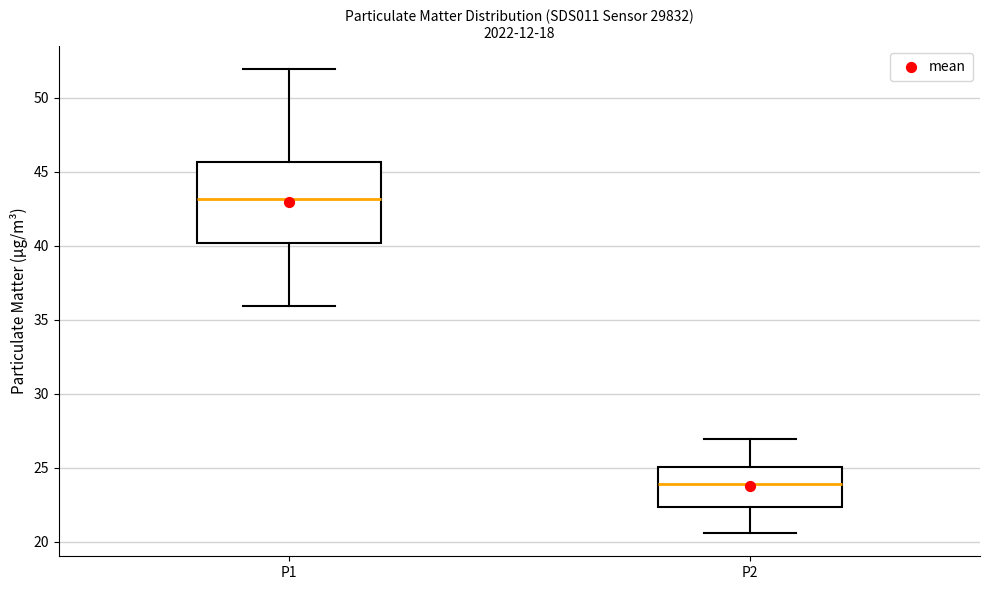

Reading left to right, transcribe this box plot: for each box, give where its median line is, the range the box spans, and where its two whiskers end, as read against the y-axis. The values are not printed on the chart, so give them approximately, as read against the axis.

P1: median 43.0, box 40.0 to 45.5, whiskers 36.0 to 52.0
P2: median 24.0, box 22.5 to 25.0, whiskers 20.5 to 27.0